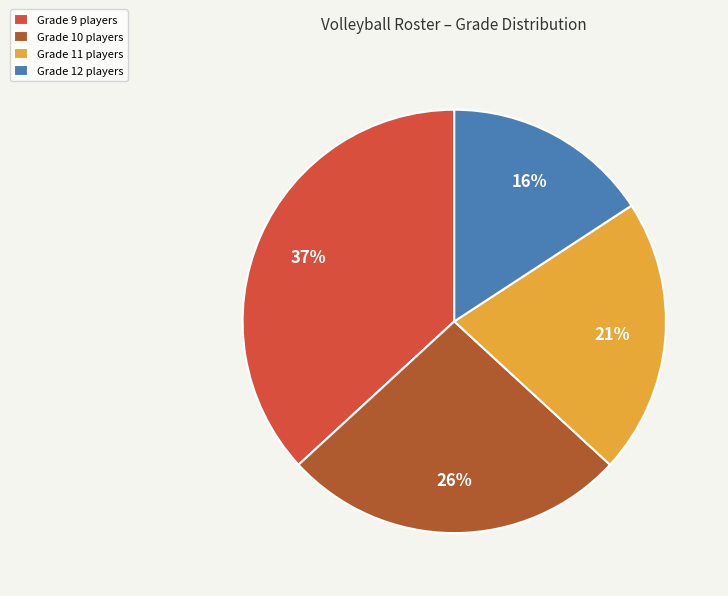

Combined, do Grade 9 players and Grade 12 players account for over 50%?

Yes